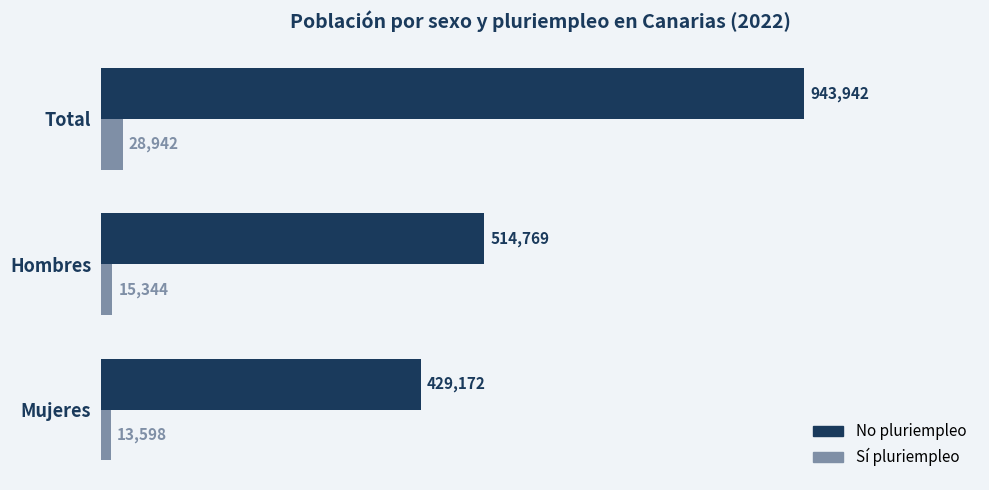

What is the greatest value displayed?

943942